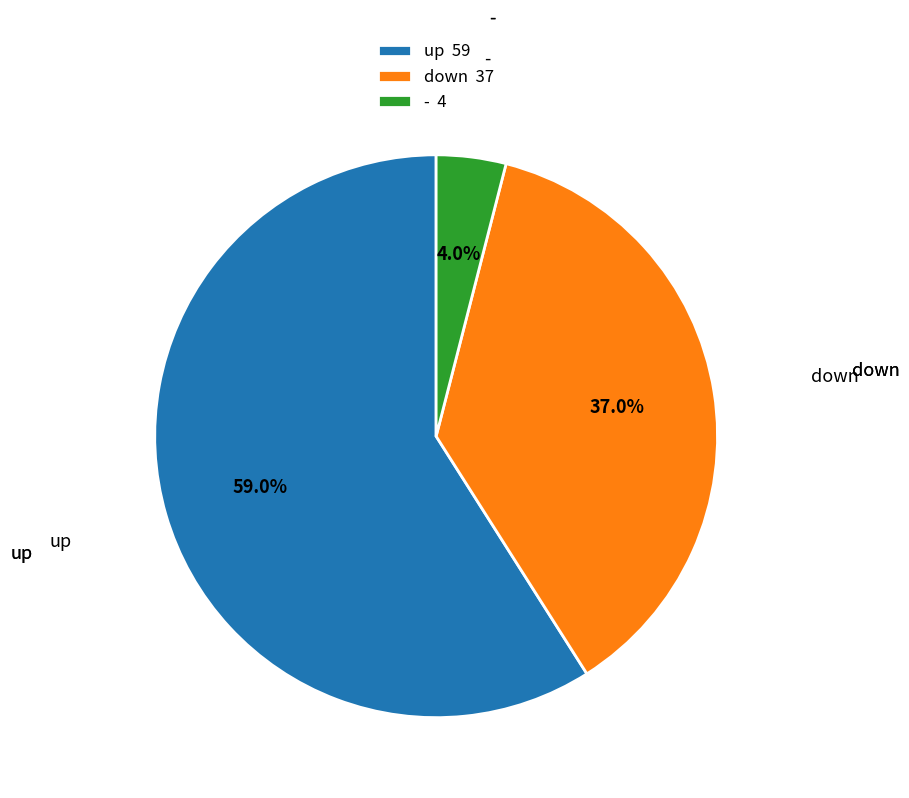

Do up and - together represent more than half of the pie?

Yes